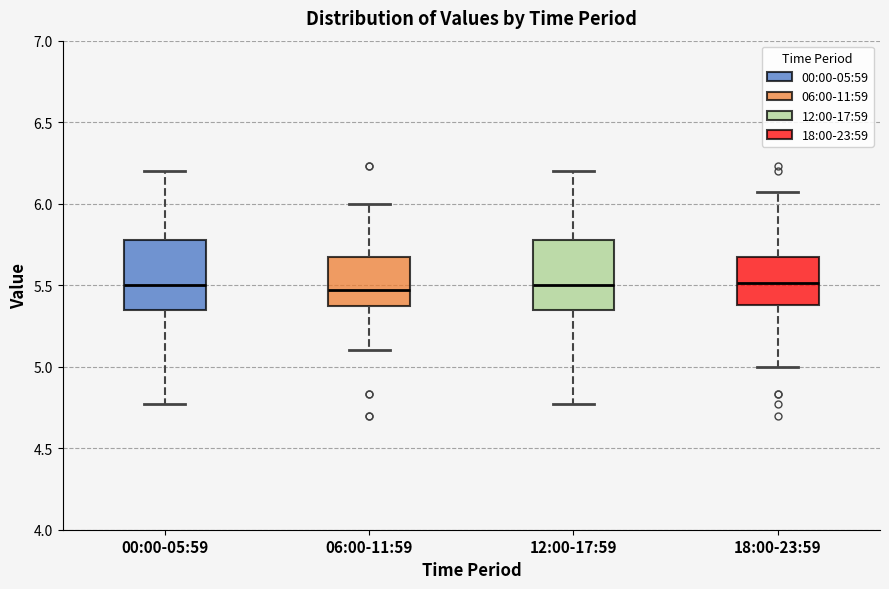

Reading left to right, transcribe this box plot: for each box, give where its median line is, the range the box spans, and where its two whiskers end, as read against the y-axis. The values are not printed on the chart, so give them approximately, as read against the axis.

00:00-05:59: median 5.50, box 5.35 to 5.80, whiskers 4.75 to 6.20
06:00-11:59: median 5.45, box 5.35 to 5.65, whiskers 5.10 to 6.00
12:00-17:59: median 5.50, box 5.35 to 5.80, whiskers 4.75 to 6.20
18:00-23:59: median 5.50, box 5.40 to 5.65, whiskers 5.00 to 6.05